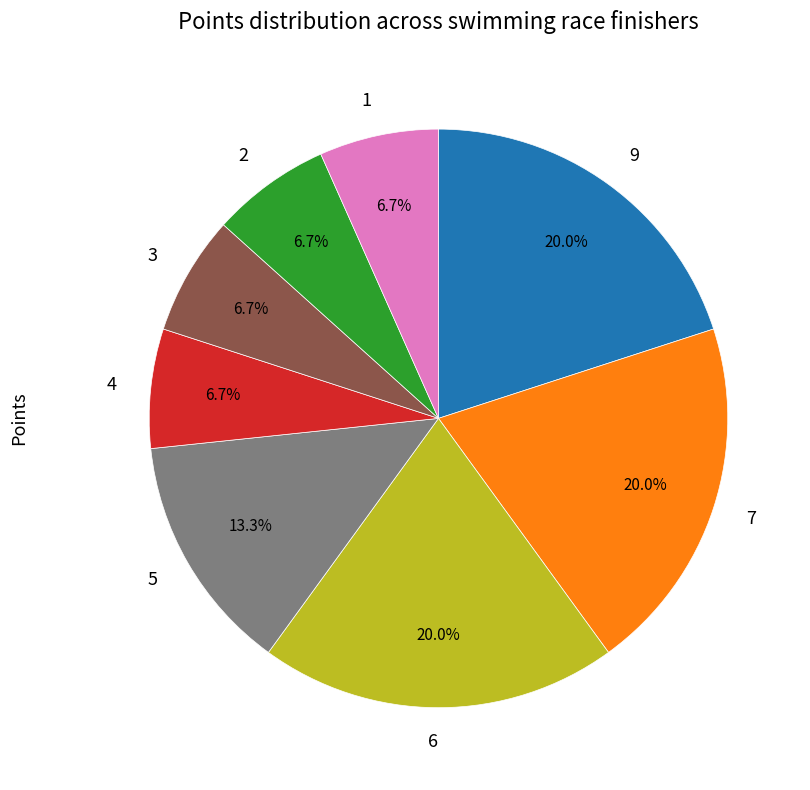

What portion of the pie excludes 6?

80.0%